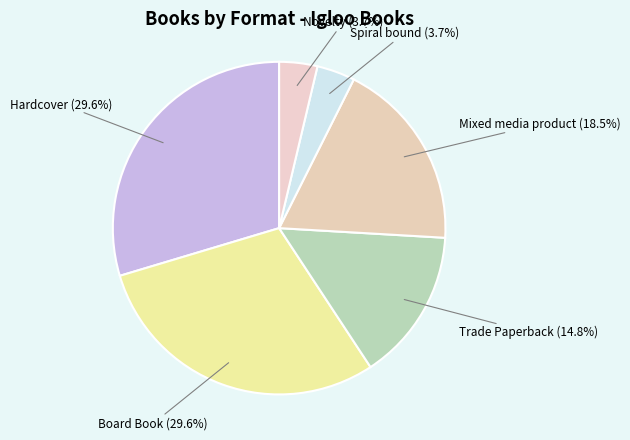

To the nearest percent, what is the combined percentage of Mixed media product and Board Book?

48%